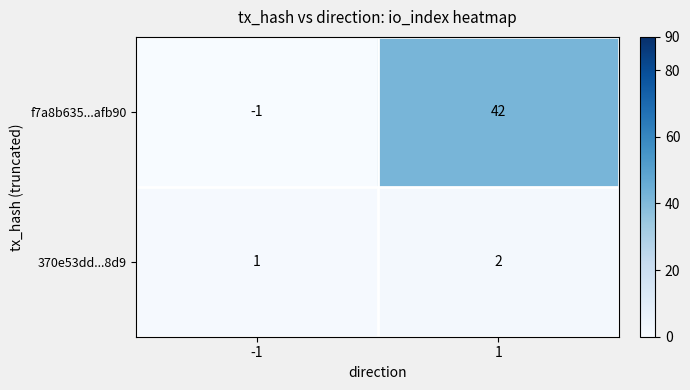

List the series in order of their peak value, highest first.

f7a8b635...afb90, 370e53dd...8d9